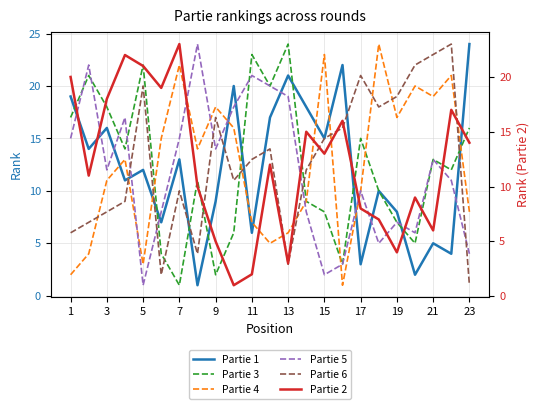

Is it true that Partie 4 equals 2 at 3?

False